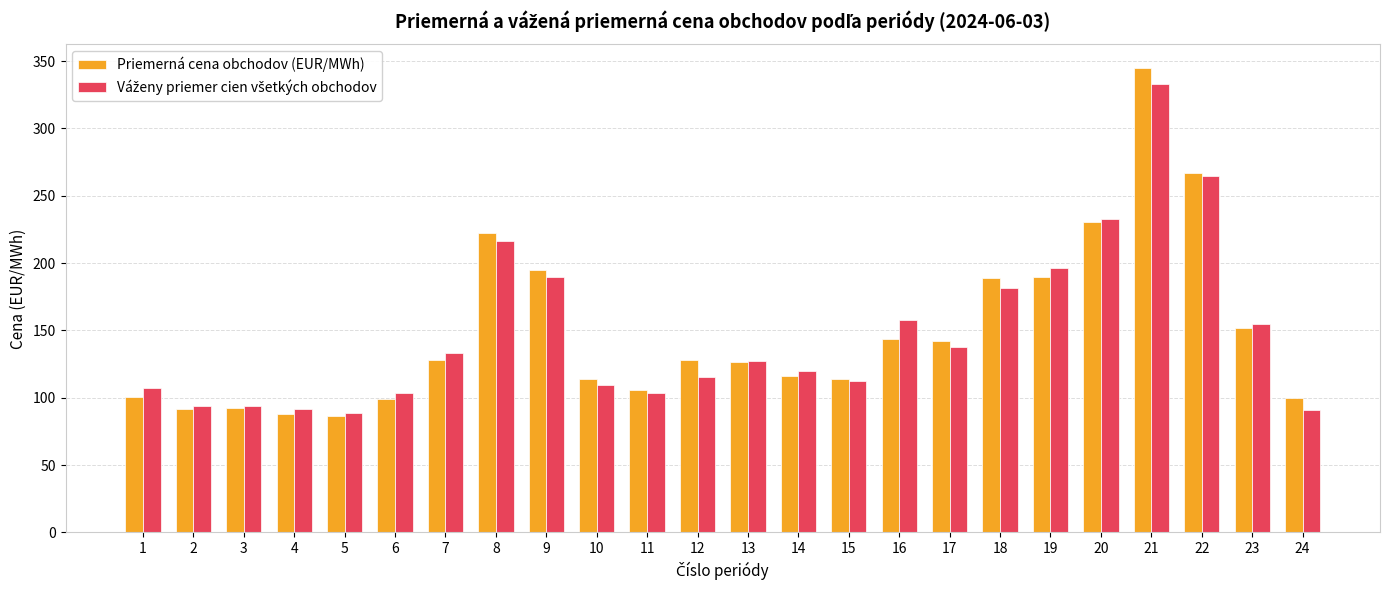

The Priemerná cena obchodov (EUR/MWh) series shows 152.0 at 23. True or false?

True